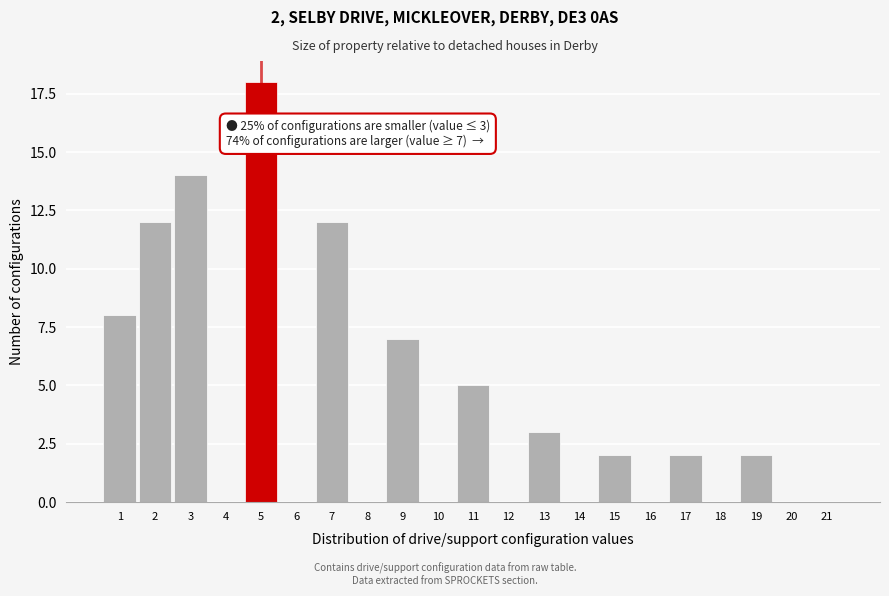

Reading left to right, list all the values displayed in this chart.

1=8	2=12	3=14	4=0	5=18	6=0	7=12	8=0	9=7	10=0	11=5	12=0	13=3	14=0	15=2	16=0	17=2	18=0	19=2	20=0	21=0